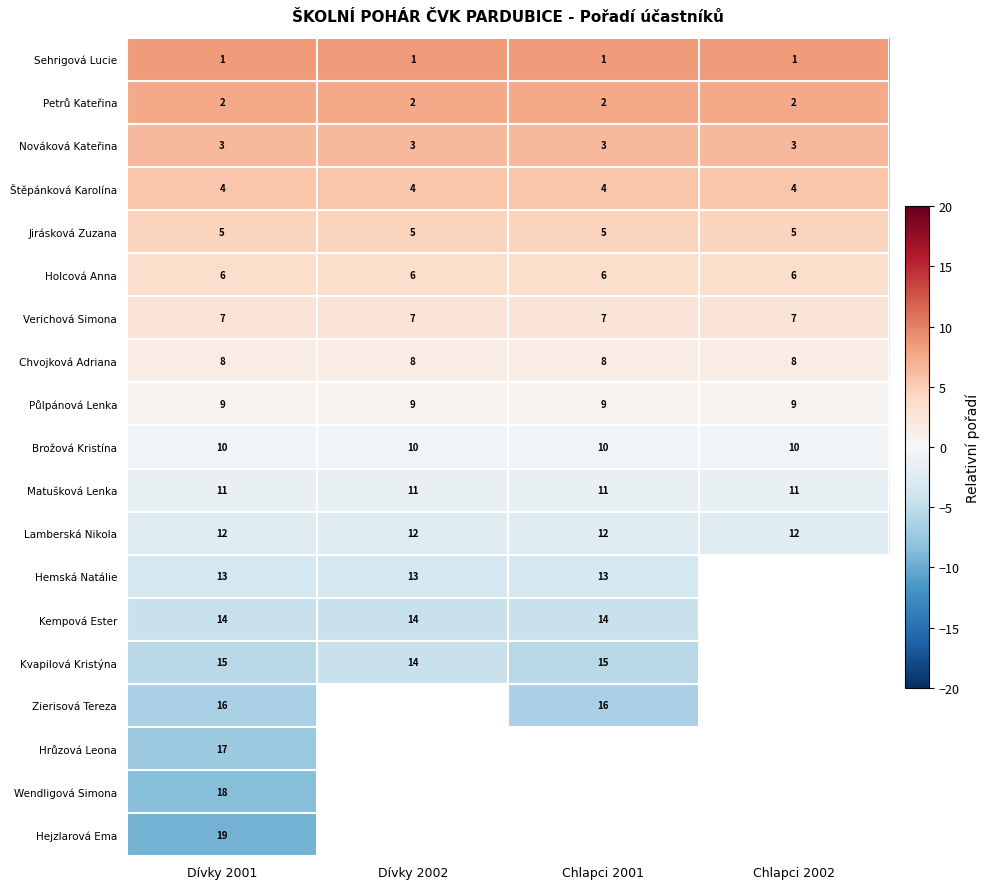

What is the approximate value of Matušková Lenka at Dívky 2001?

11.0